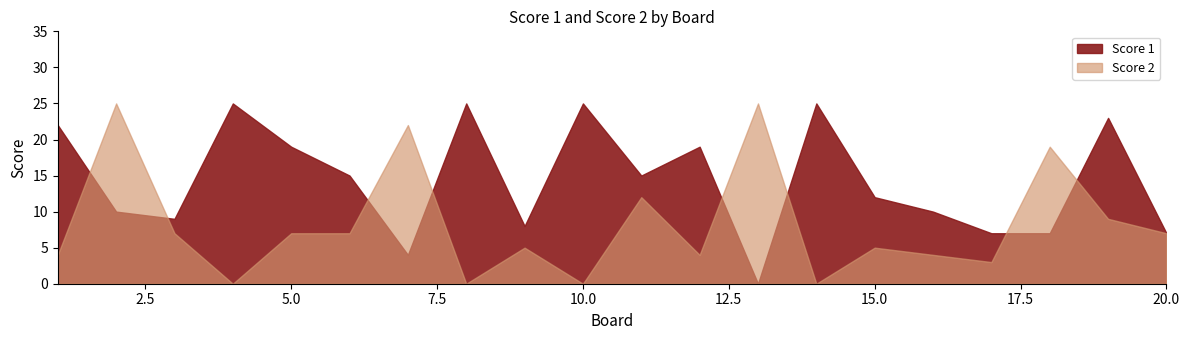

What is the total value across all series at 8?

25